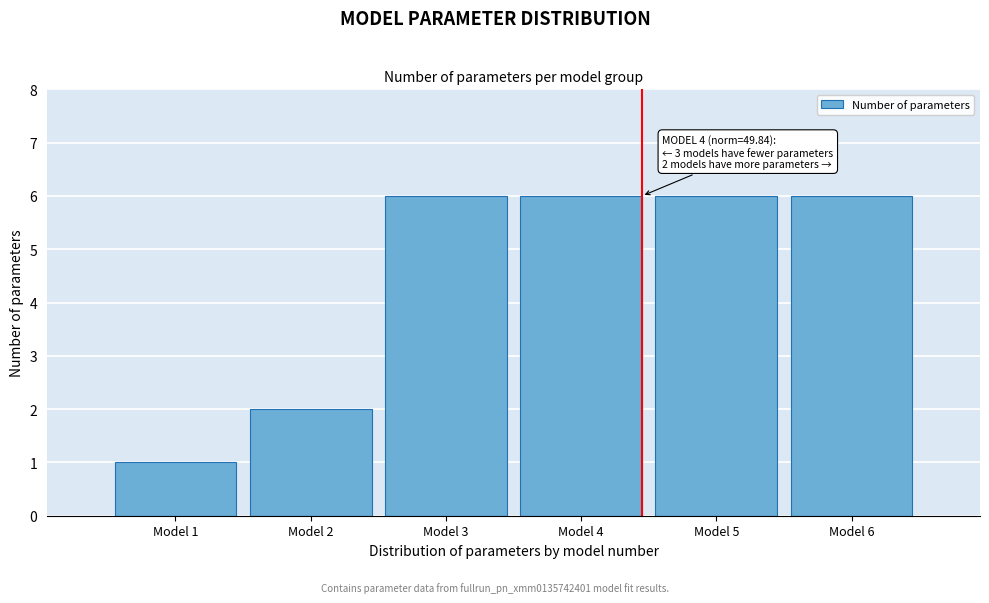

Reading left to right, what are all the values shown in this chart?

1	2	6	6	6	6